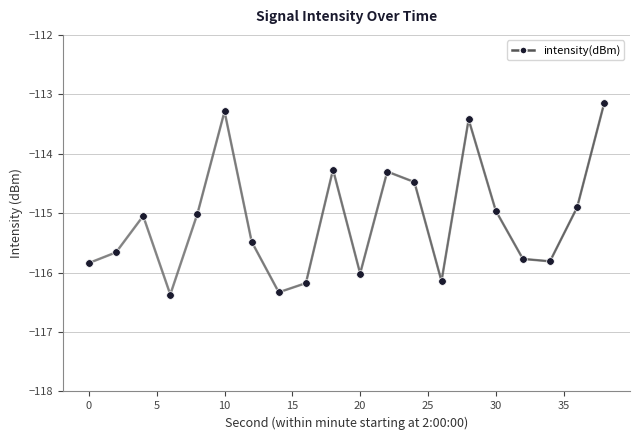

What is the change in value from 8 to 38?

+1.9